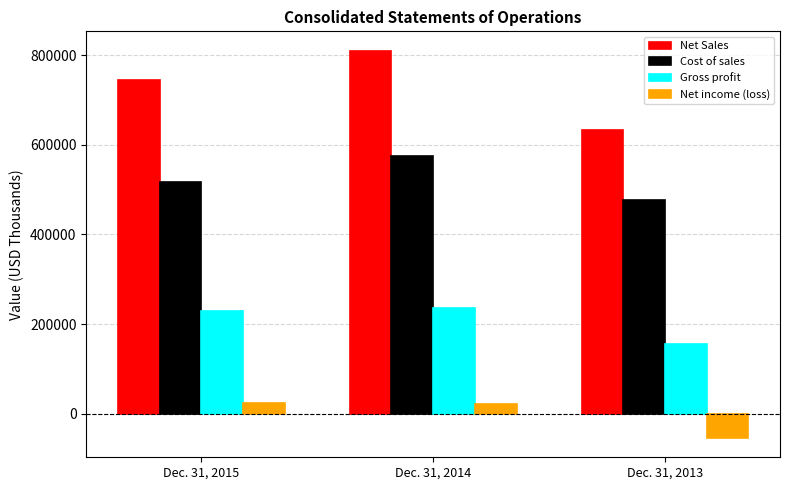

Rank the categories by Cost of sales value from lowest to highest.

Dec. 31, 2013, Dec. 31, 2015, Dec. 31, 2014